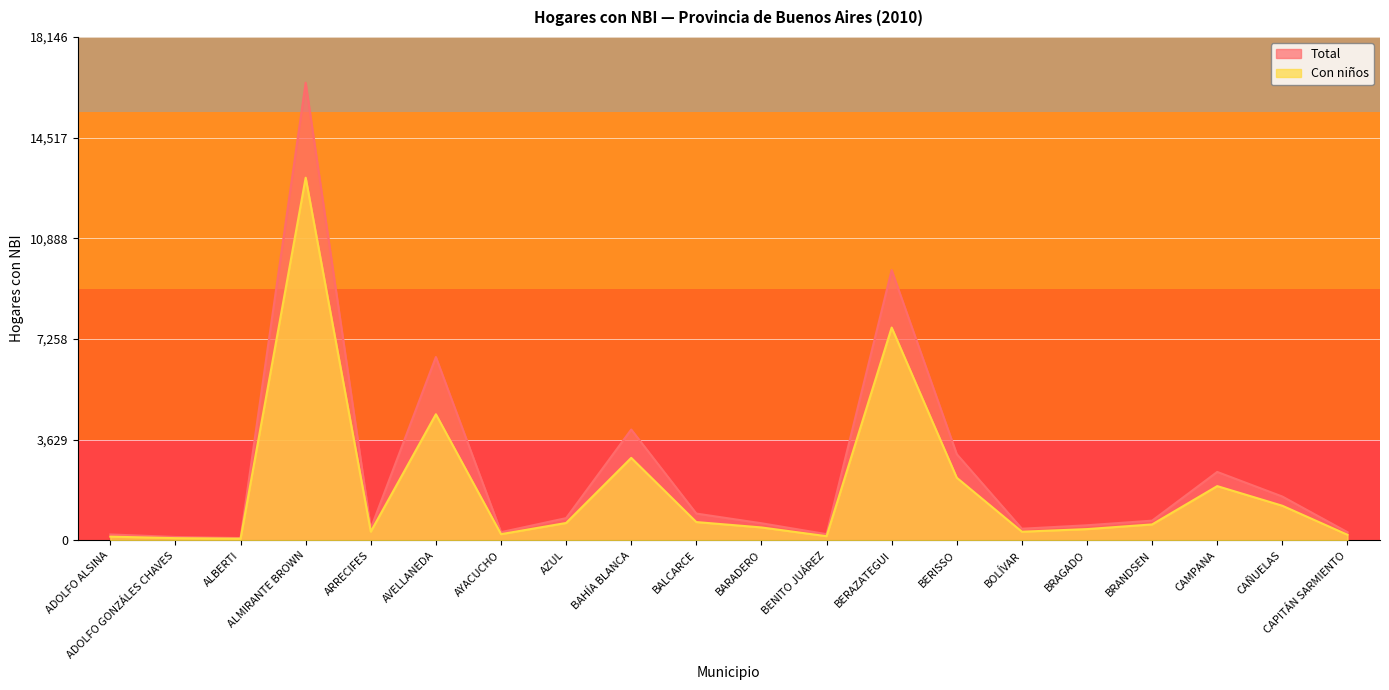

What is the label of the 5th point from the right?

BRAGADO